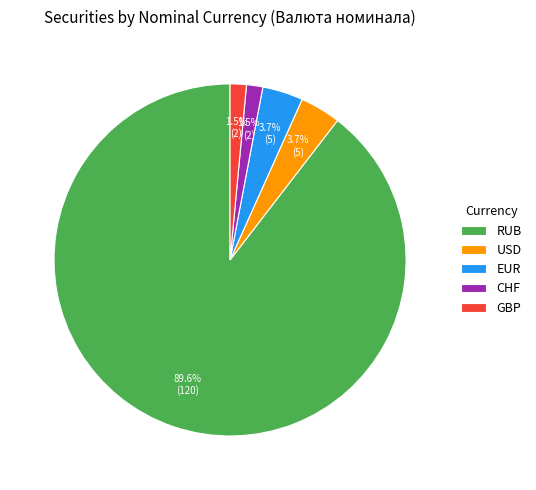

To the nearest percent, what portion does USD represent?

4%